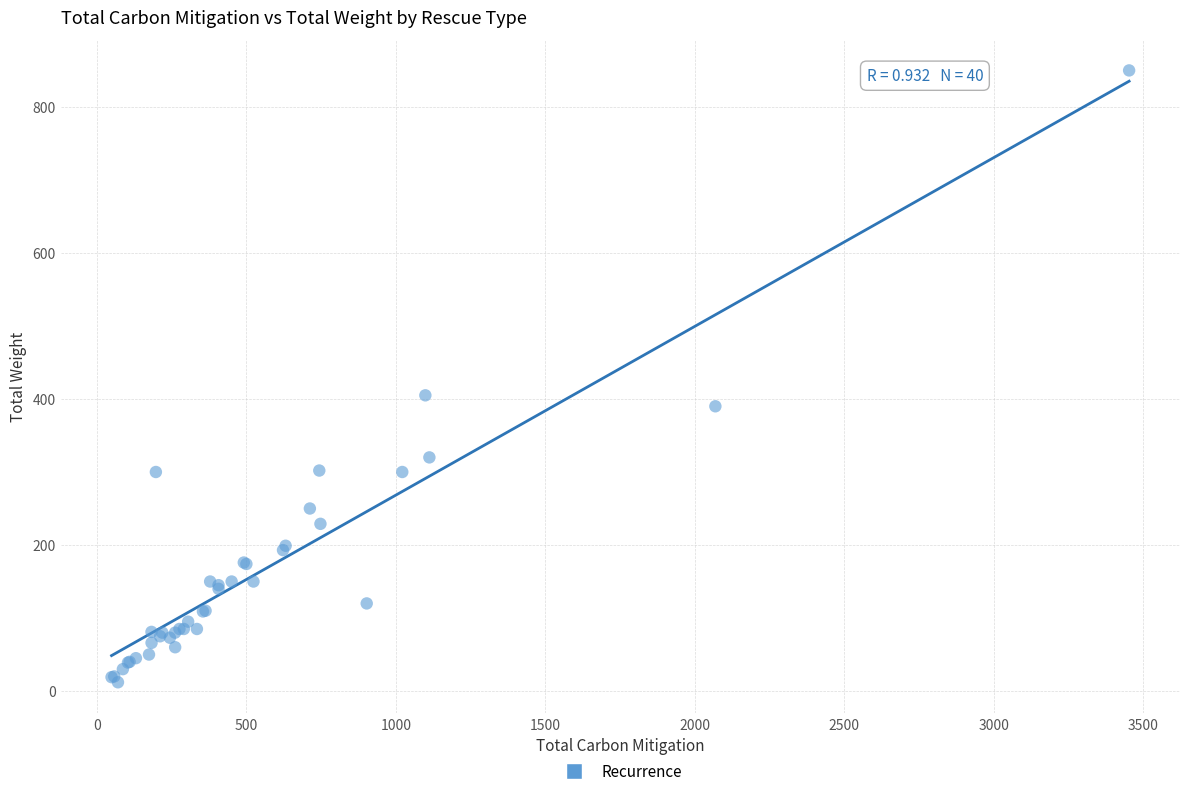

What Y value in the scatter plot is closest to 431?

405